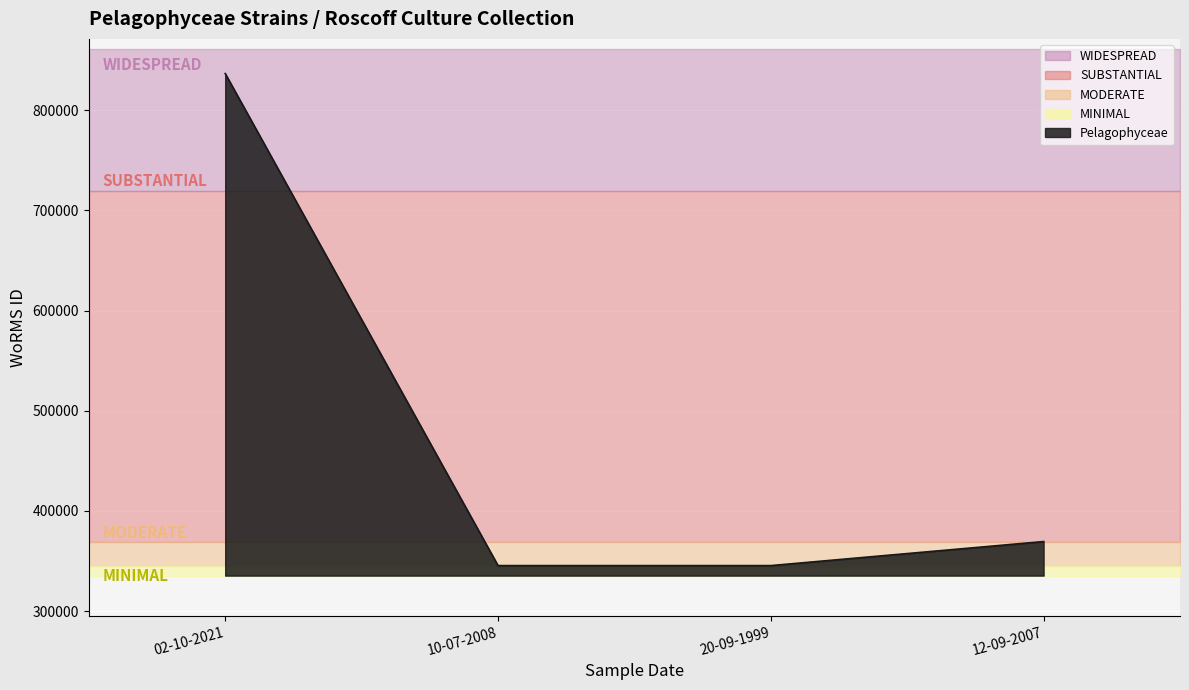

How many data points does each series have?

4